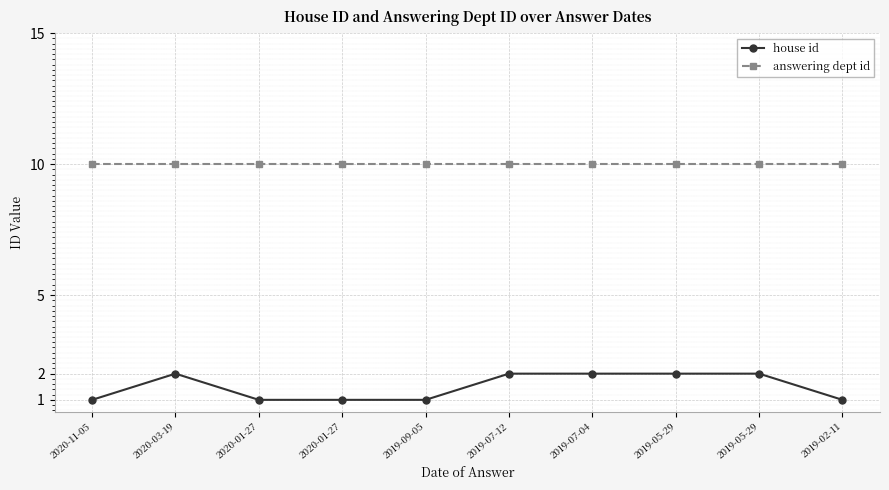

The answering dept id series shows 10 at 2019-05-29. True or false?

True